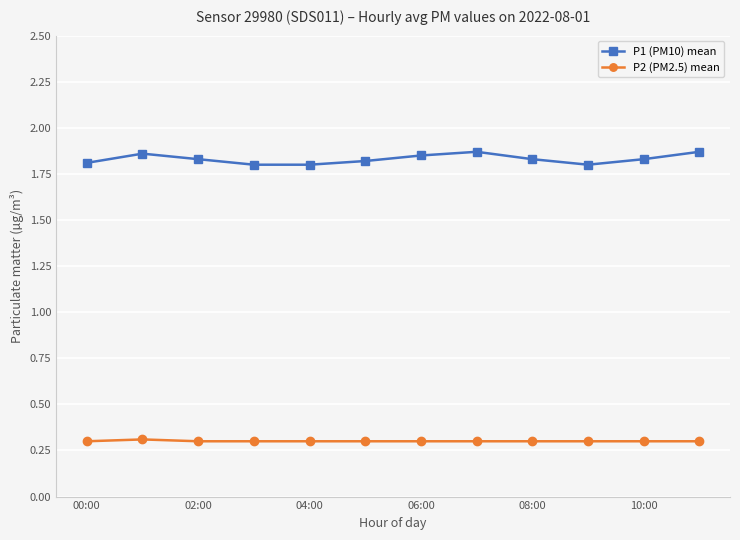

How many P2 (PM2.5) mean values are between 0 and 1?

12